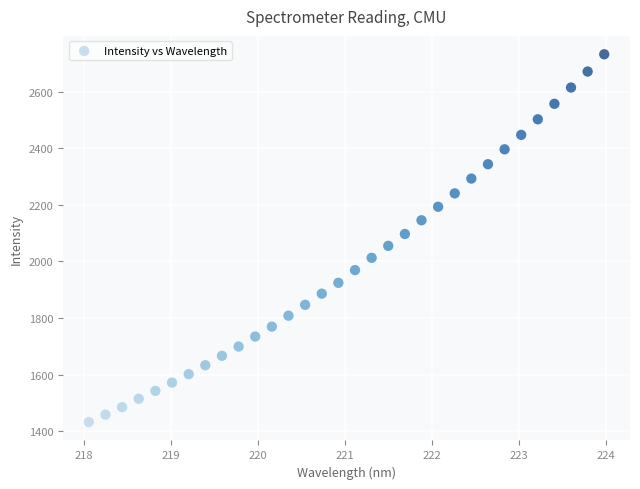

What is the range of Y values (max minus min)?

1299.7